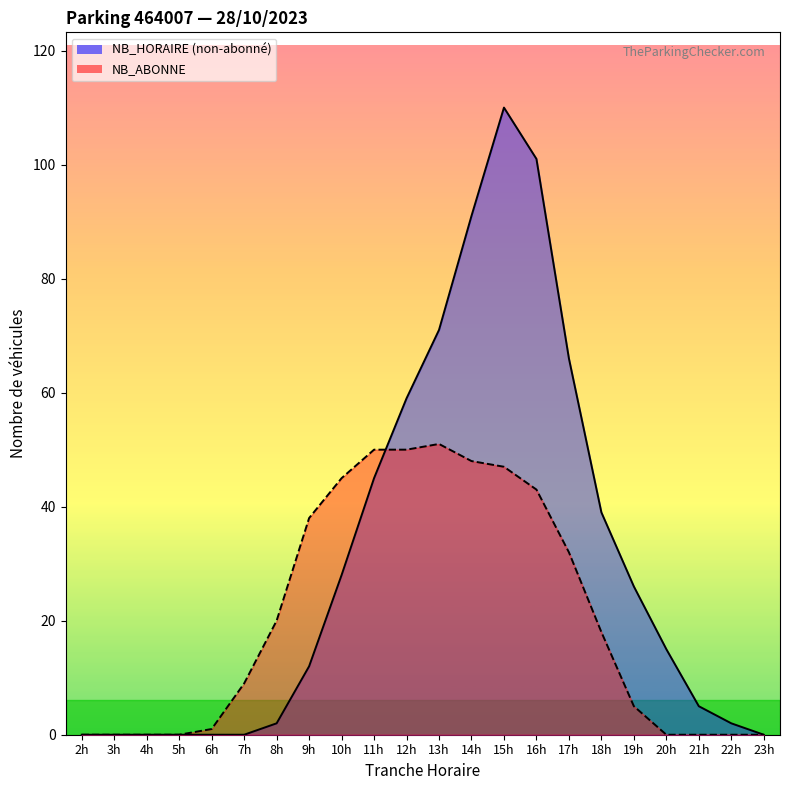

Reading left to right, list all the values displayed in this chart.

NB_HORAIRE_line: 0	0	0	0	0	0	2	12	28	45	59	71	91	110	101	66	39	26	15	5	2	0
NB_ABONNE_line: 0	0	0	0	1	9	20	38	45	50	50	51	48	47	43	32	18	5	0	0	0	0